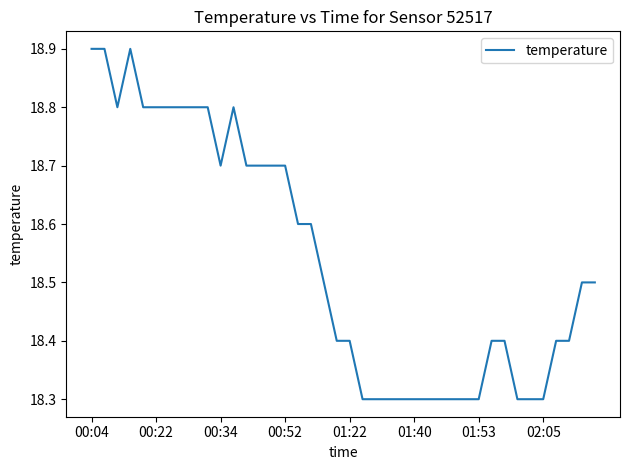

What is the minimum value shown in the chart?

18.3